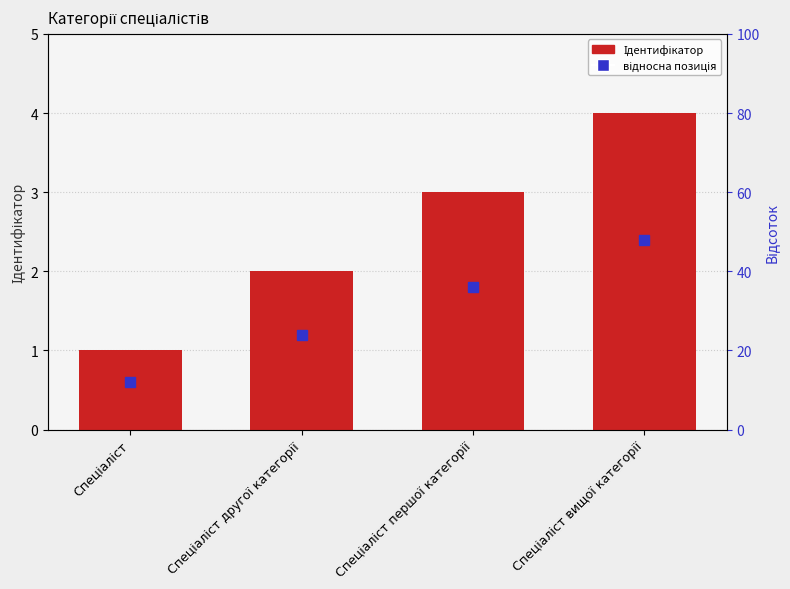

How many values exceed 3?

1